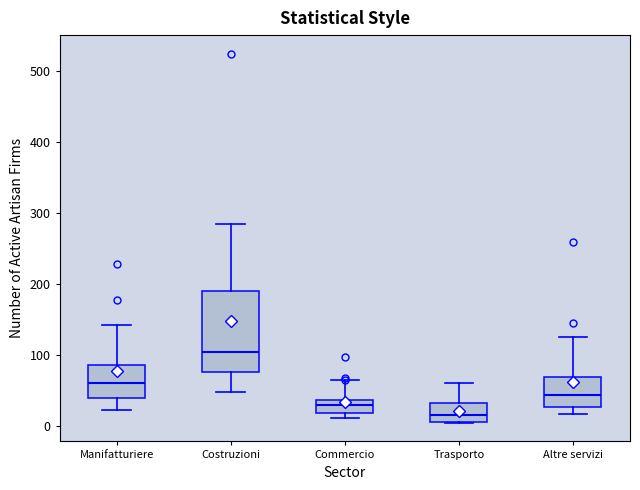

Reading left to right, transcribe this box plot: for each box, give where its median line is, the range the box spans, and where its two whiskers end, as read against the y-axis. The values are not printed on the chart, so give them approximately, as read against the axis.

Manifatturiere: median 60, box 40 to 90, whiskers 20 to 140
Costruzioni: median 100, box 80 to 190, whiskers 50 to 280
Commercio: median 30, box 20 to 40, whiskers 10 to 60
Trasporto: median 20, box 10 to 30, whiskers 0 to 60
Altre servizi: median 40, box 30 to 70, whiskers 20 to 130